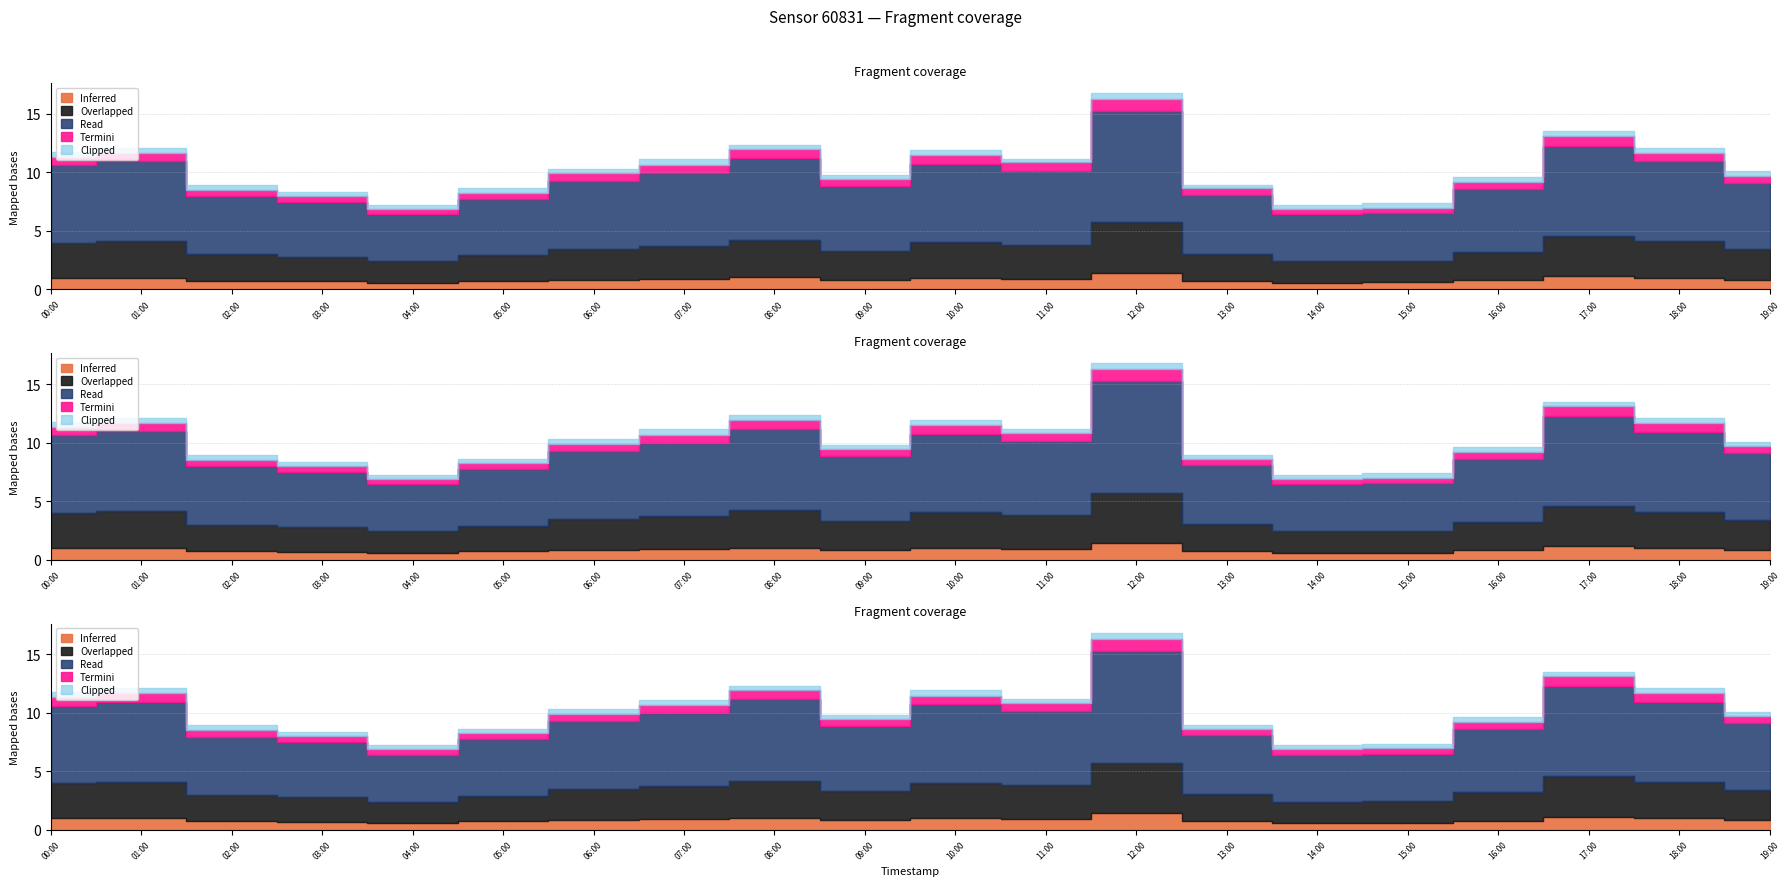

In P2, how many points are higher than both neighbors (excluding endpoints)?

5